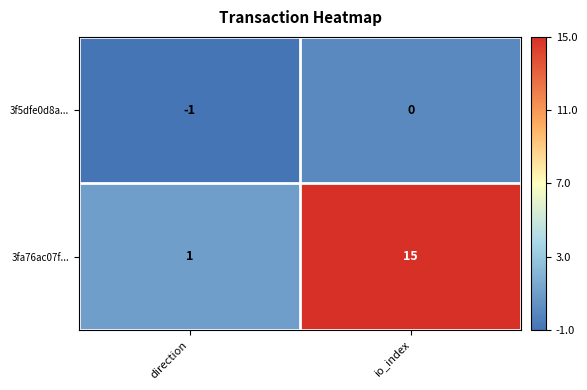

How many values in 3f5dfe0d8a... are below zero?

1